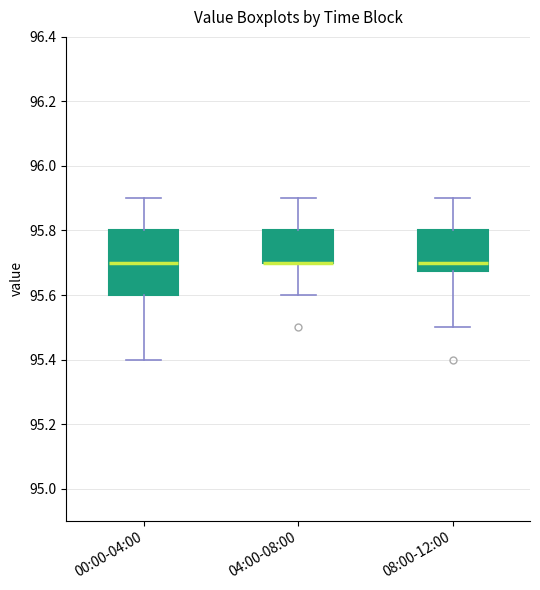

Comparing the boxes themselves (not the whiskers), which one is the tallest?

00:00-04:00